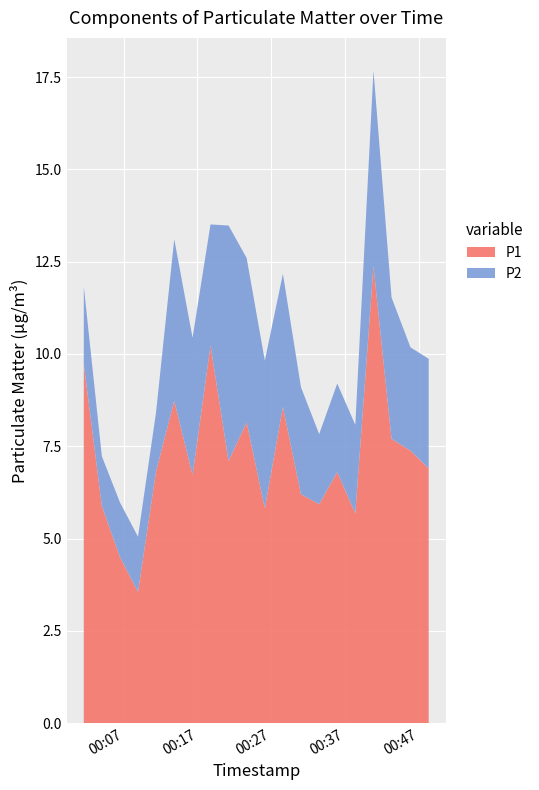

Reading left to right, list all the values displayed in this chart.

P1: 9.7	5.9	4.5	3.5	6.8	8.7	6.7	10.2	7.1	8.2	5.8	8.6	6.2	5.9	6.8	5.7	12.4	7.7	7.4	6.9
P2: 2.1	1.4	1.5	1.5	1.6	4.4	3.7	3.3	6.4	4.5	4.0	3.6	2.9	1.9	2.4	2.4	5.3	3.8	2.8	3.0